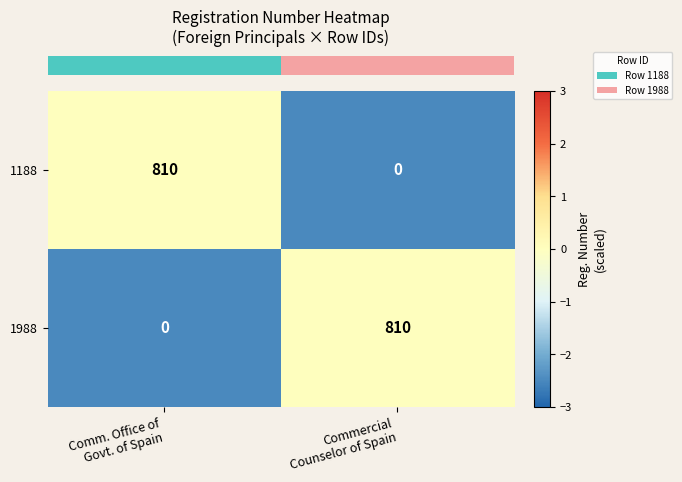

What is the sum of all 1988 values?

810